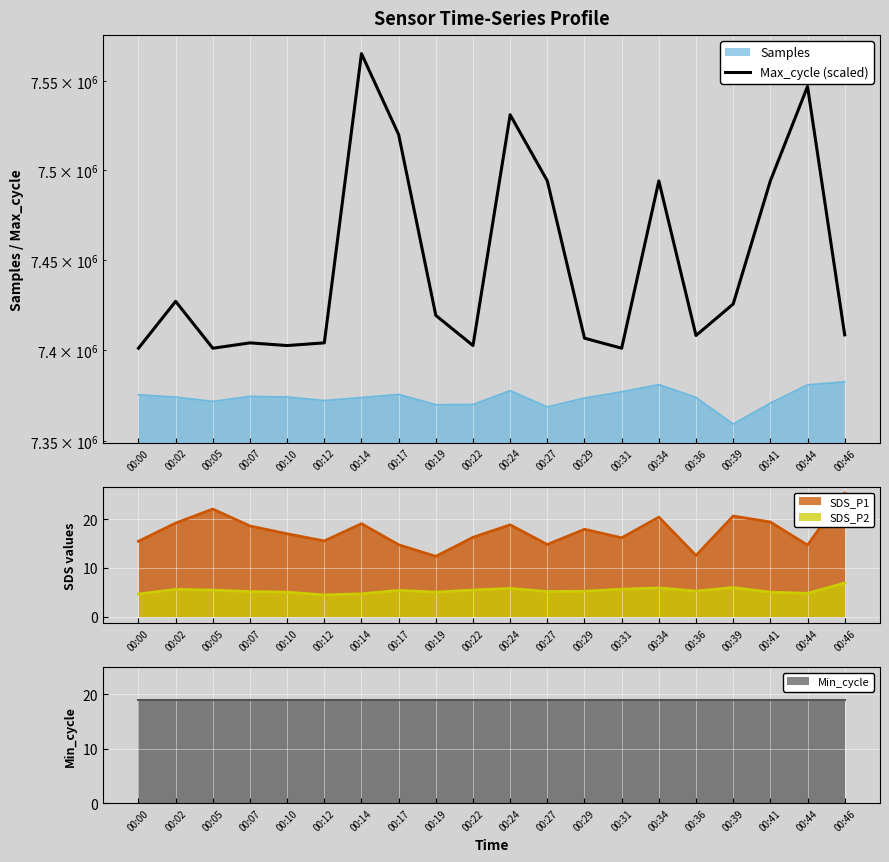

How many points are lower than both their immediate neighbors (excluding endpoints)?

5